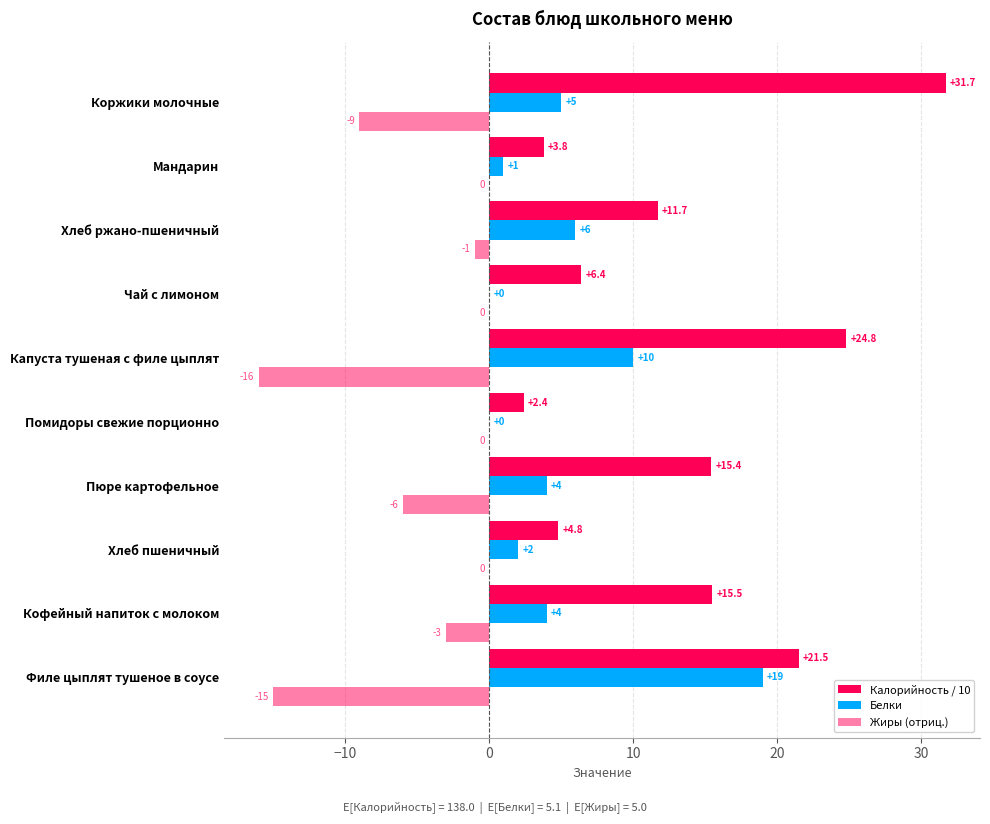

Which series has the largest range (max minus min)?

Калорийность / 10